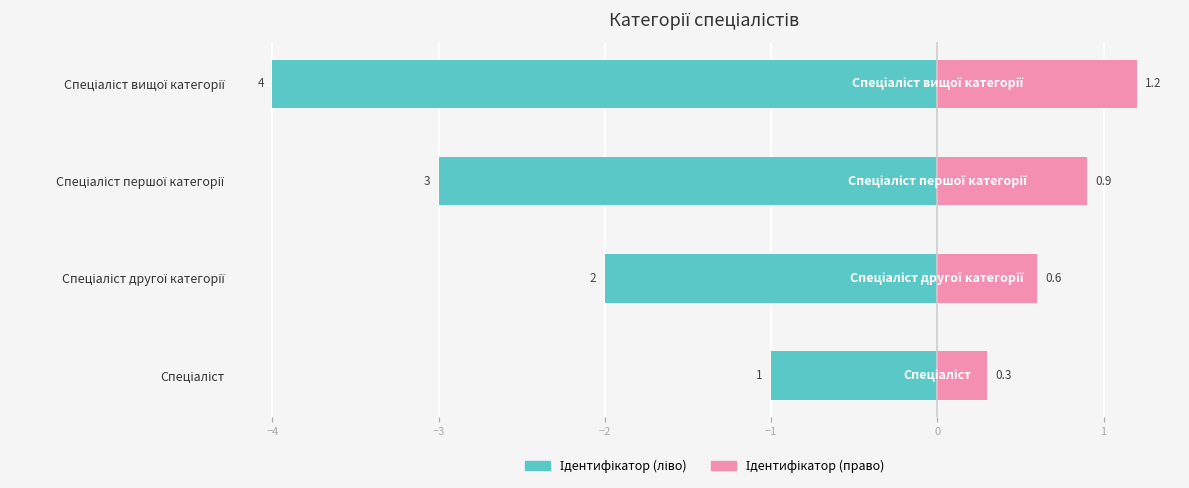

What is the maximum value for Ідентифікатор (ліво)?

-1.0